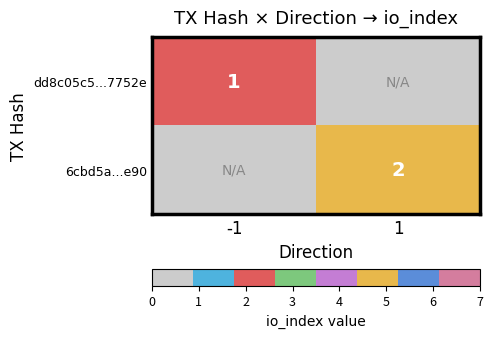

Is it true that 6cbd5a...e90 equals 2 at 1?

True